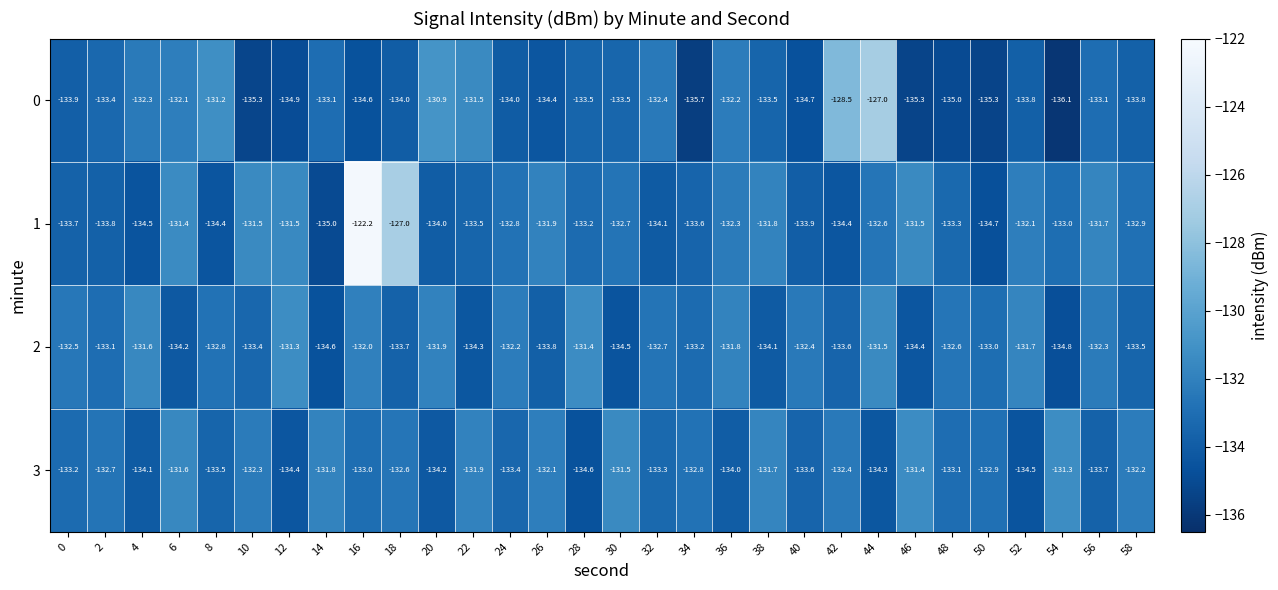

At which label does 0 first exceed -133?

4